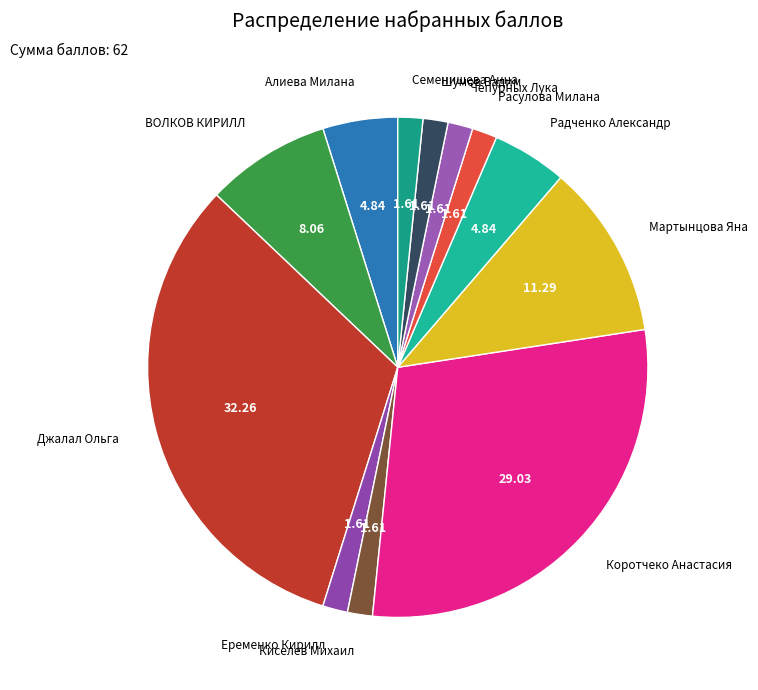

Is Мартынцова Яна the majority of the pie?

No